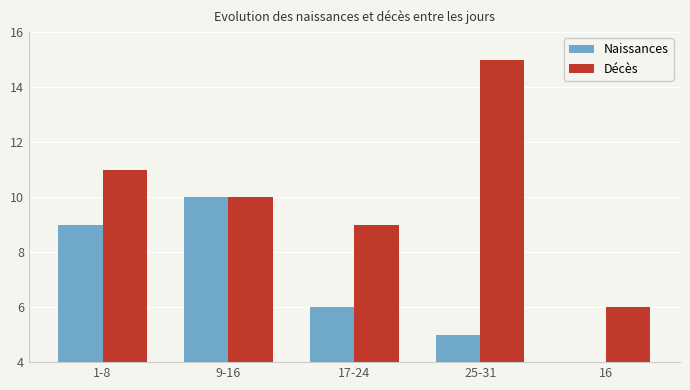

What are all the series names shown in the legend?

Naissances, Décès